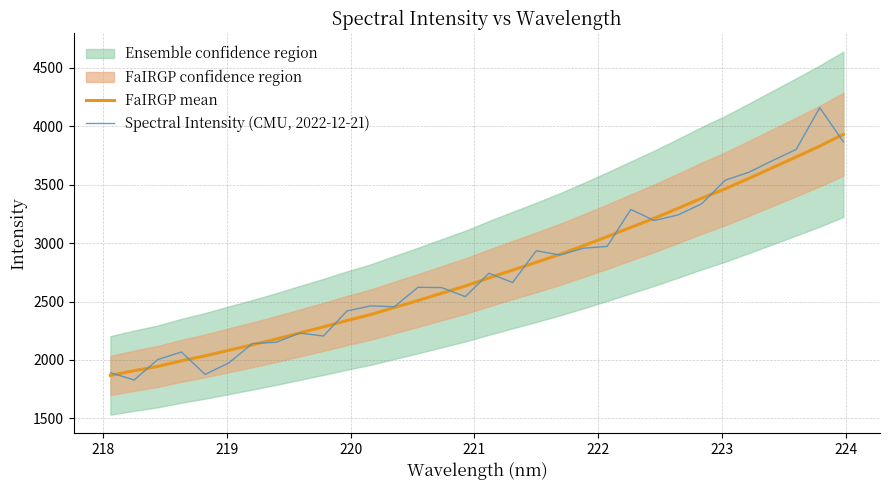

Is this an area chart (filled region under the line)?

No